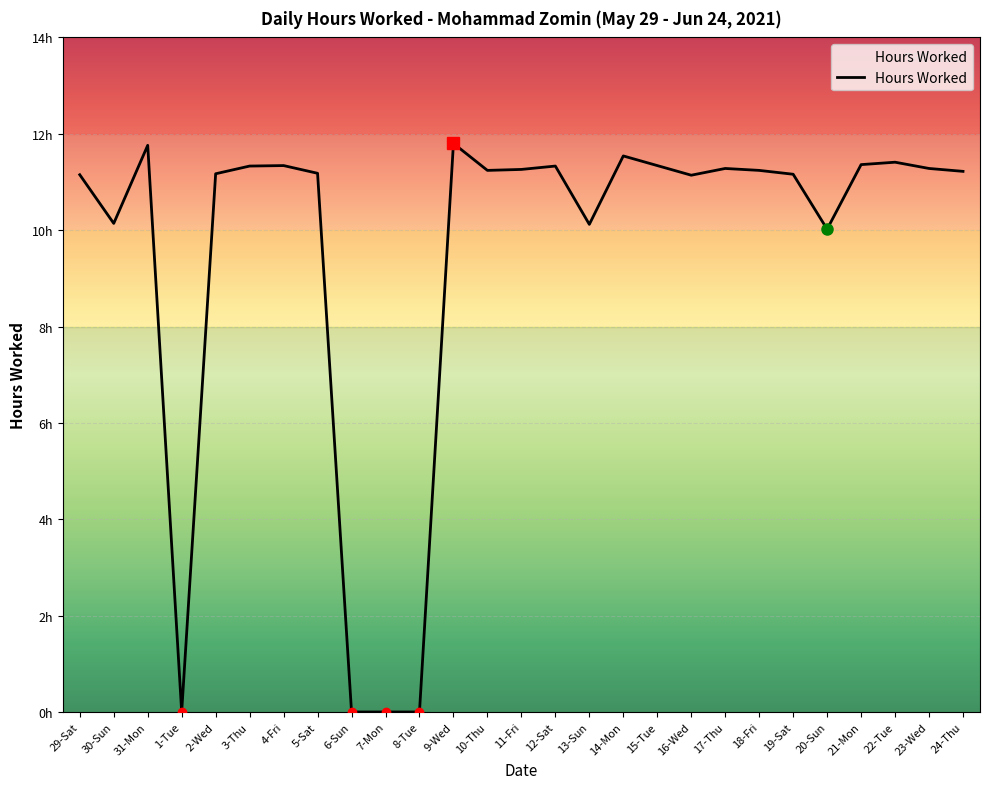

What position from the left is 5-Sat?

8